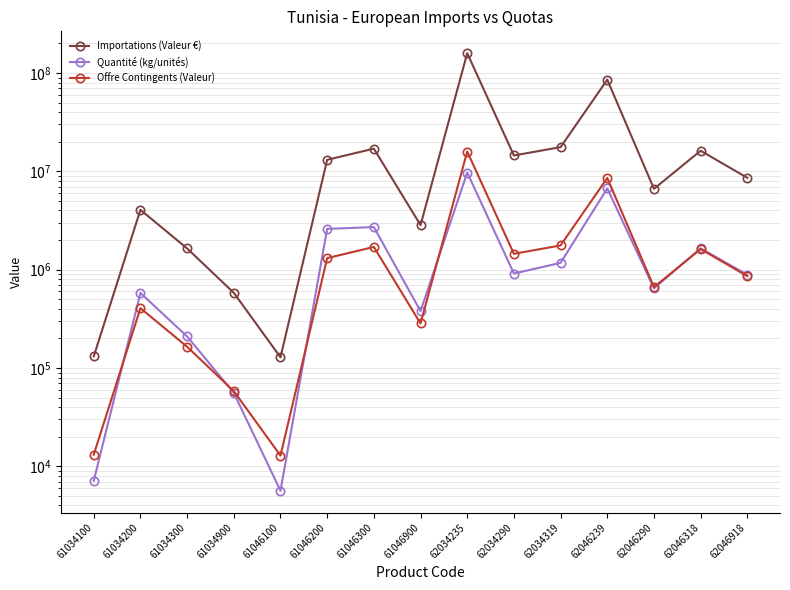

What is the difference between the Offre Contingents (Valeur) values at 62046318 and 61034100?

1608431.3